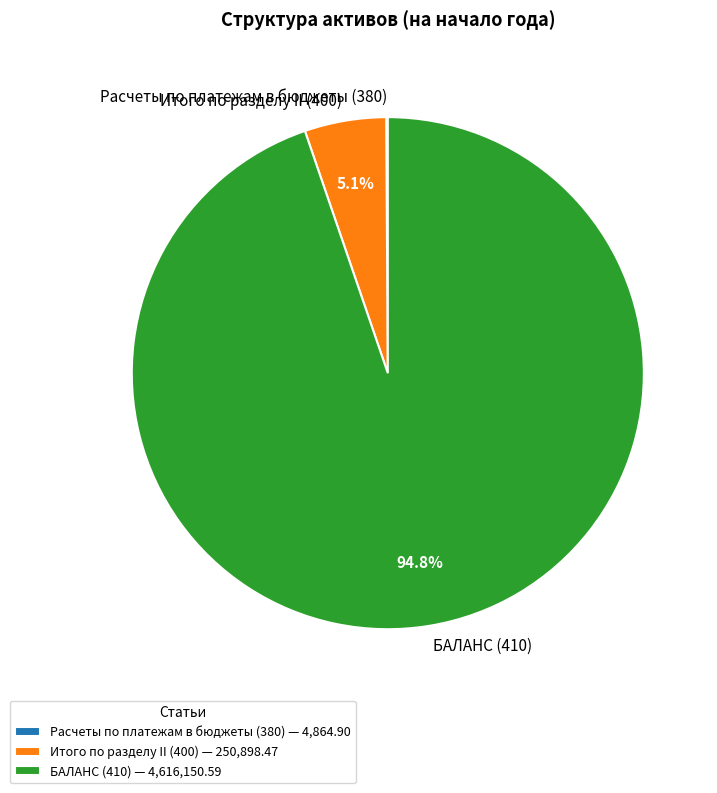

What percentage is NOT represented by Итого по разделу II (400)?

94.9%